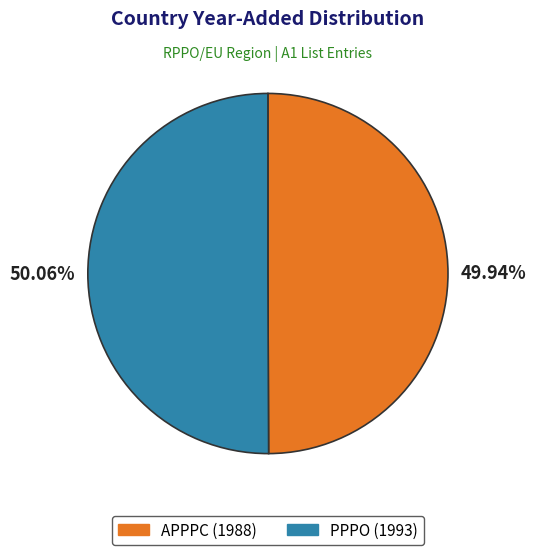

How many segments does this pie chart have?

2